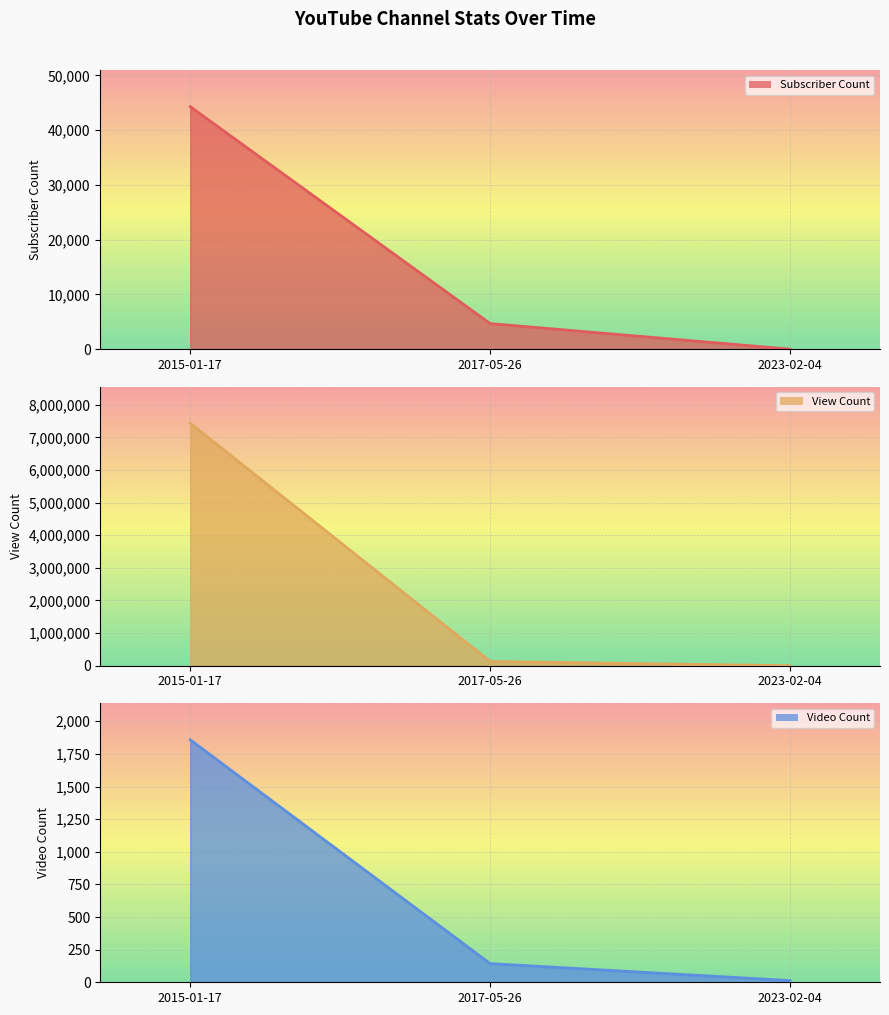

Where is View Count nearest to the value 3716323?

2017-05-26